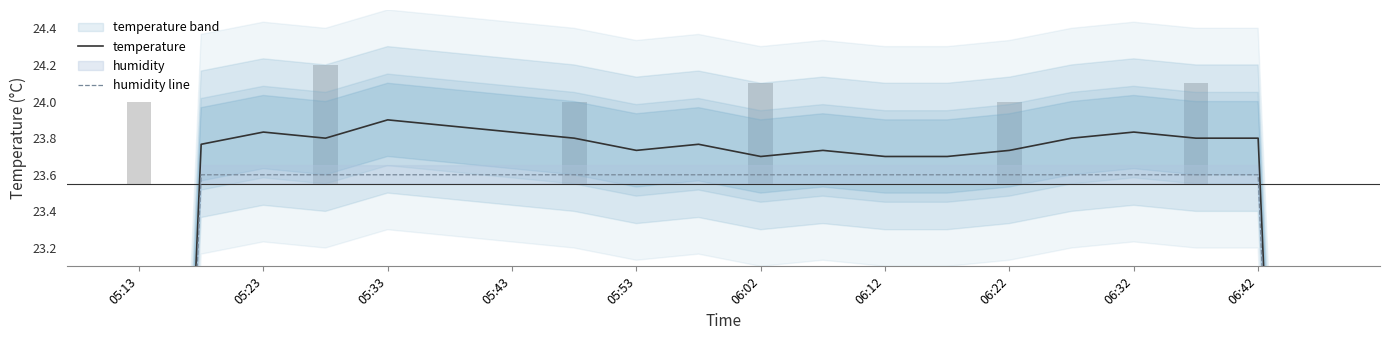

How many values in the temperature series exceed 23?

18